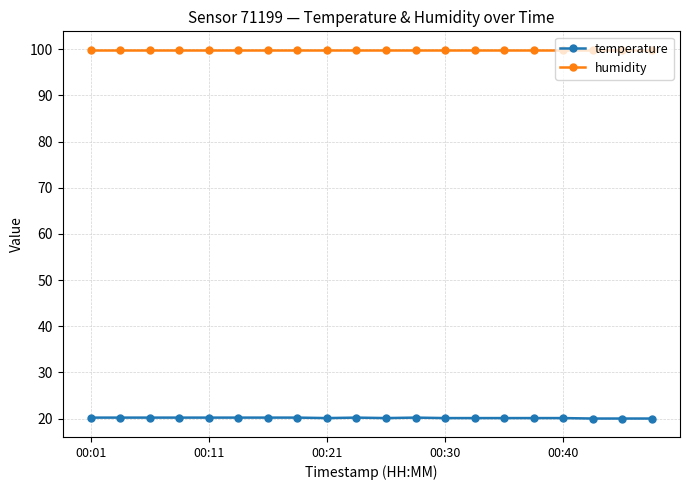

True or false: temperature and humidity cross at least once.

False